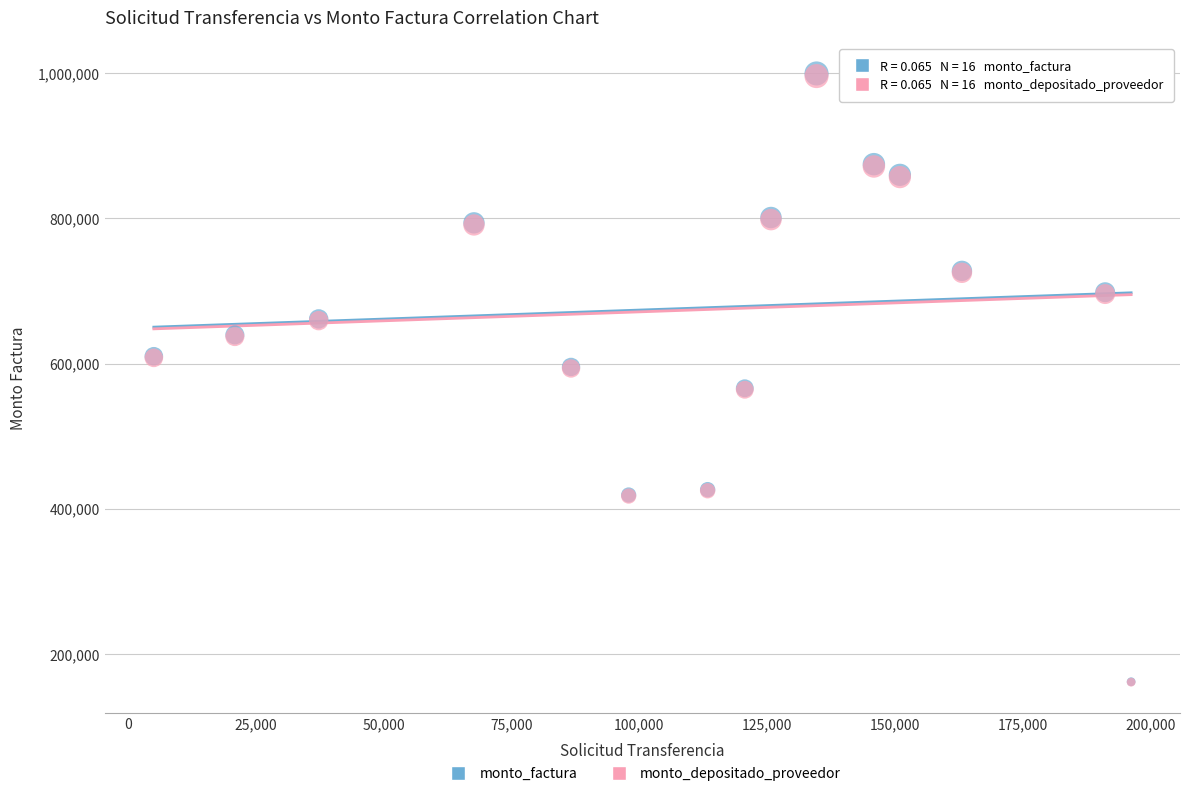

What are all the series names shown in the legend?

monto_factura, monto_depositado_proveedor